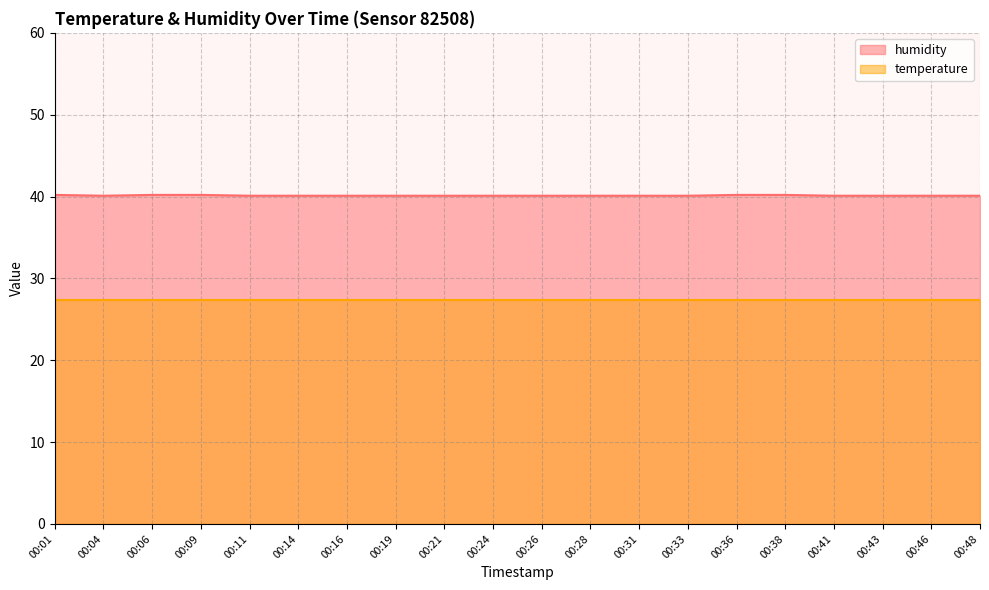

Is it true that the value at 00:16 is 10.5?

False